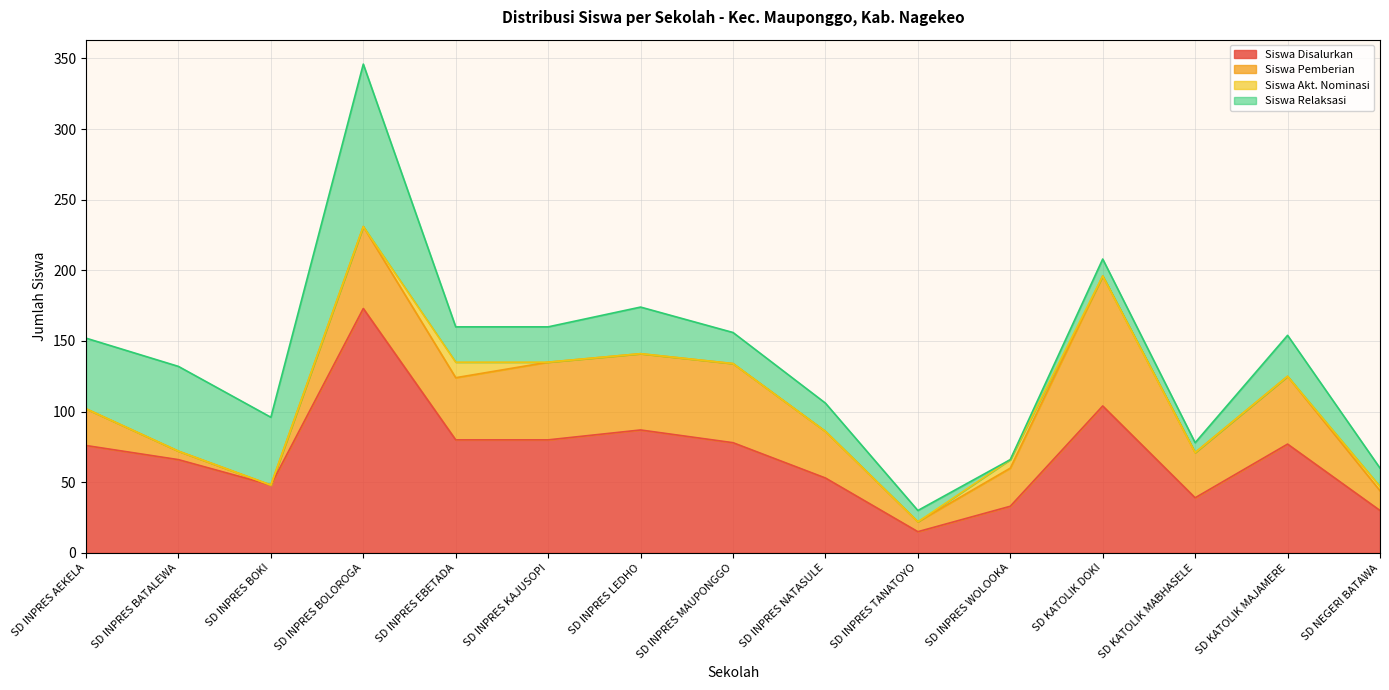

How many values in the Siswa Disalurkan series exceed 76?

7